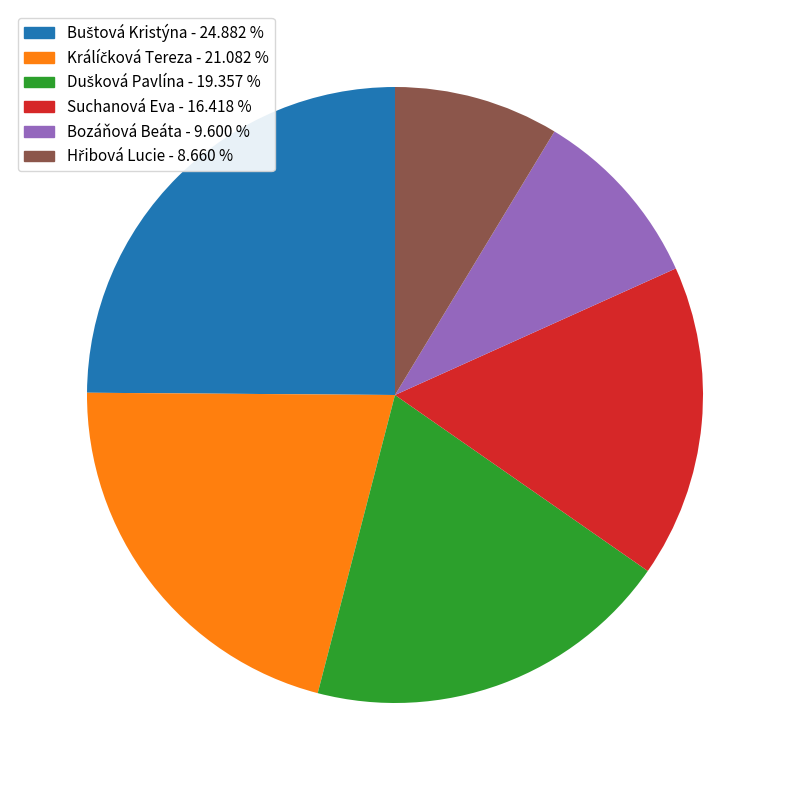

Is there any slice that represents more than half of the pie?

No